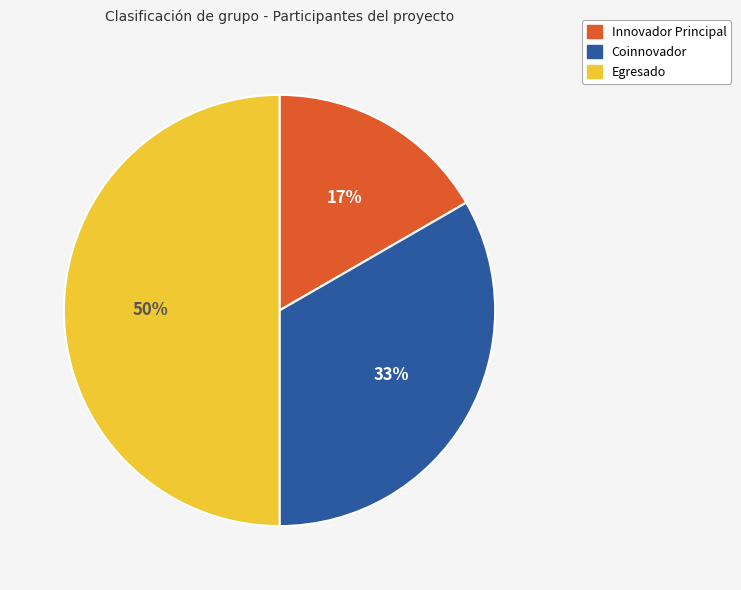

Does Innovador Principal represent more than half of the total?

No